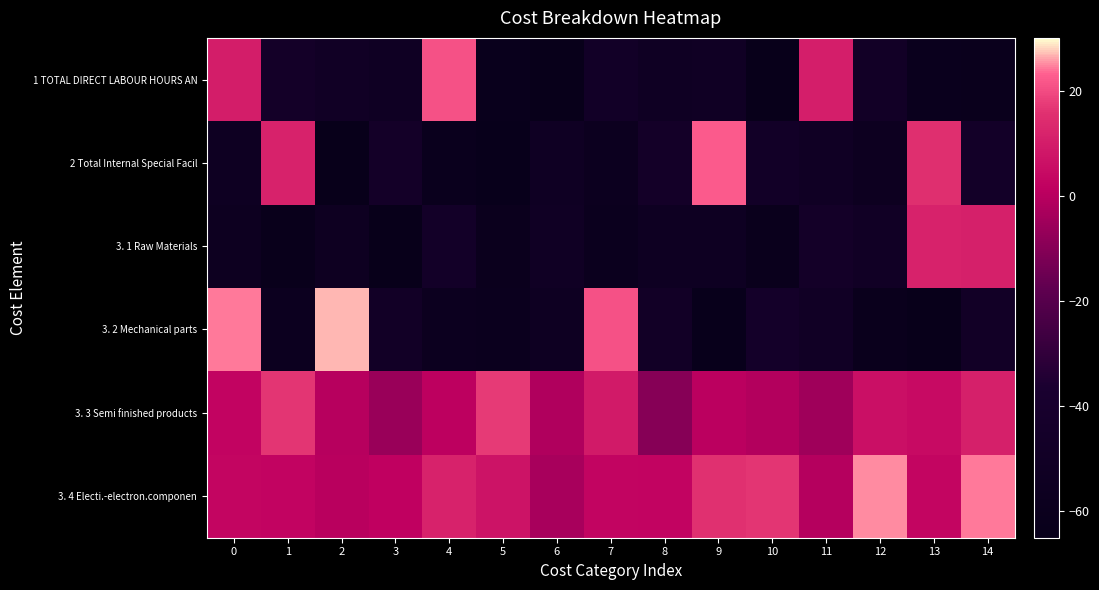

Reading left to right, list all the values displayed in this chart.

1 TOTAL DIRECT LABOUR HOURS AN: 0=10.1	1=-46.0	2=-50.4	3=-53.0	4=21.0	5=-61.9	6=-63.8	7=-47.7	8=-53.0	9=-50.8	10=-64.6	11=10.4	12=-48.4	13=-60.8	14=-61.4
2 Total Internal Special Facil: 0=-54.5	1=11.8	2=-64.1	3=-45.5	4=-60.3	5=-63.2	6=-52.6	7=-57.4	8=-45.3	9=22.3	10=-47.8	11=-51.4	12=-56.0	13=15.5	14=-46.2
3. 1 Raw Materials: 0=-56.2	1=-62.6	2=-55.1	3=-64.3	4=-46.8	5=-59.8	6=-51.7	7=-58.8	8=-54.6	9=-54.1	10=-61.3	11=-45.6	12=-49.5	13=11.6	14=10.8
3. 2 Mechanical parts: 0=24.2	1=-57.2	2=26.7	3=-48.4	4=-57.9	5=-59.4	6=-54.1	7=20.9	8=-49.0	9=-63.5	10=-45.3	11=-49.6	12=-61.0	13=-64.9	14=-48.7
3. 3 Semi finished products: 0=2.5	1=16.5	2=-0.3	3=-6.3	4=0.7	5=17.2	6=-1.8	7=9.4	8=-10.0	9=0.6	10=-0.9	11=-5.1	12=6.0	13=4.5	14=10.8
3. 4 Electi.-electron.componen: 0=3.1	1=2.3	2=0.0	3=1.6	4=11.7	5=7.1	6=-3.1	7=2.6	8=2.4	9=15.9	10=16.4	11=-0.6	12=24.9	13=3.0	14=24.3